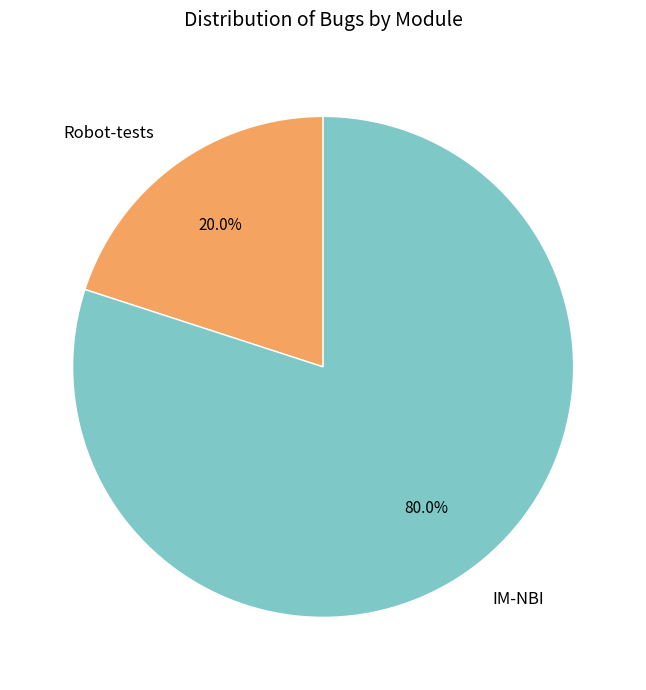

To the nearest percent, what is the average slice percentage?

50%